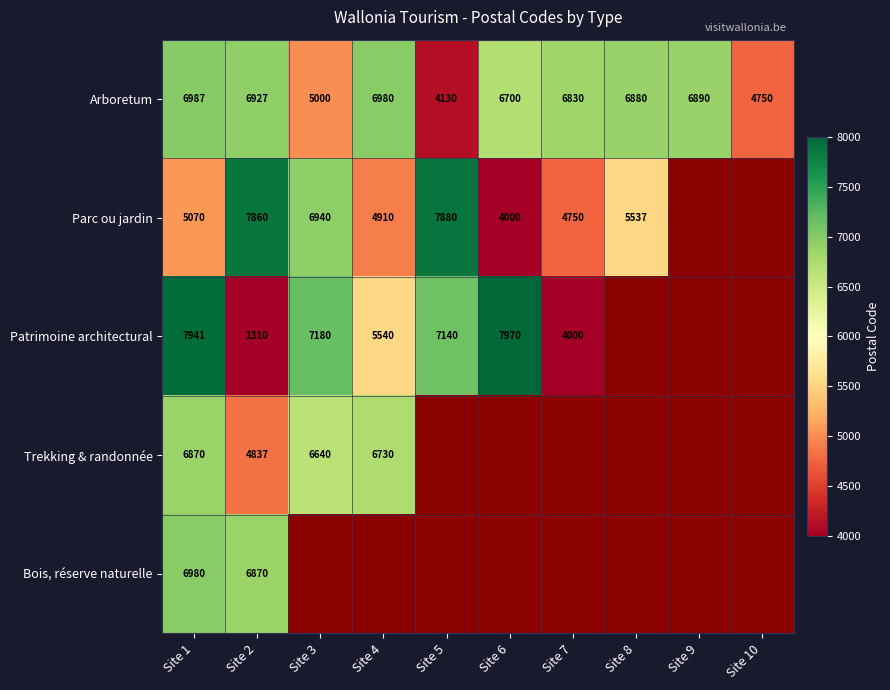

What is the approximate value of Arboretum at Site 3, to the nearest 10?

5000